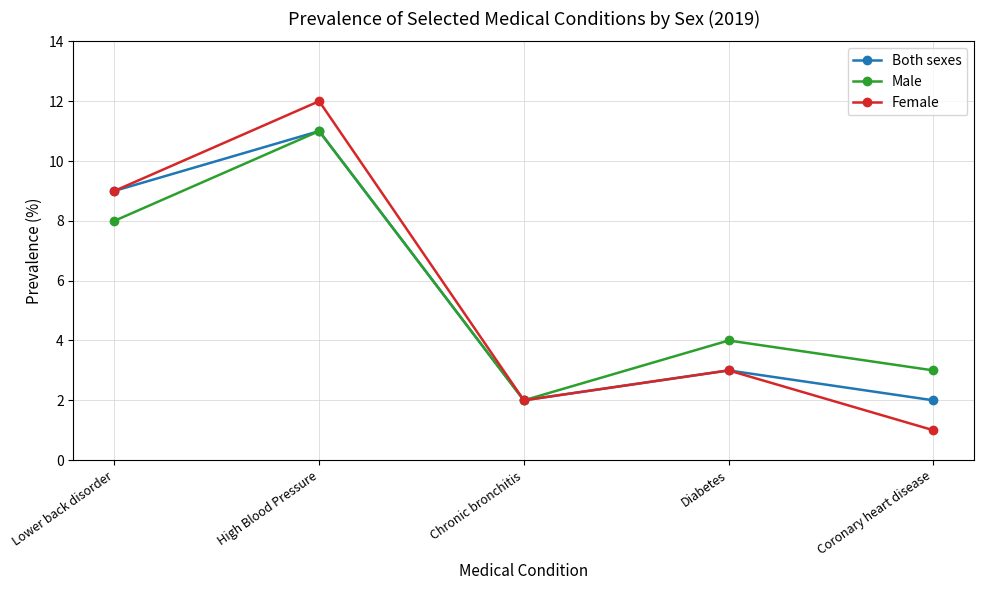

What is the sum of the Female values at Coronary heart disease and High Blood Pressure?

13